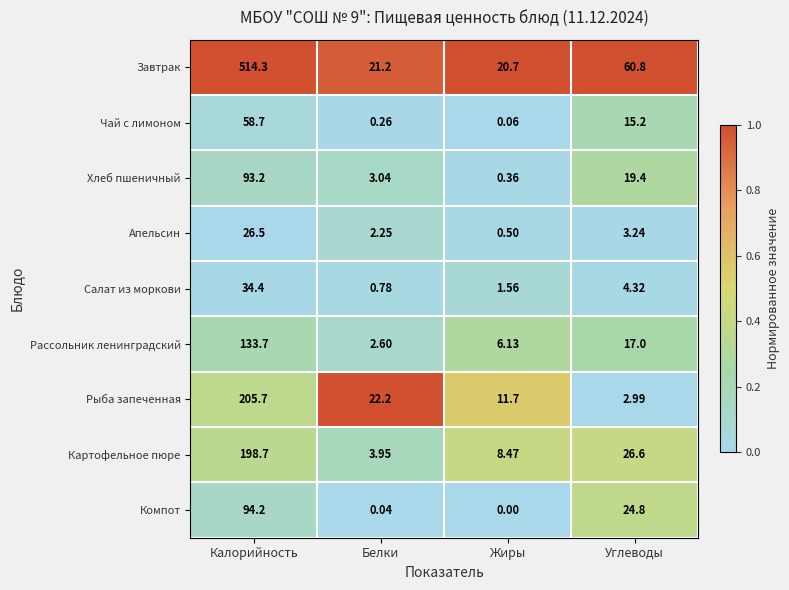

How many categories are shown in the chart?

4